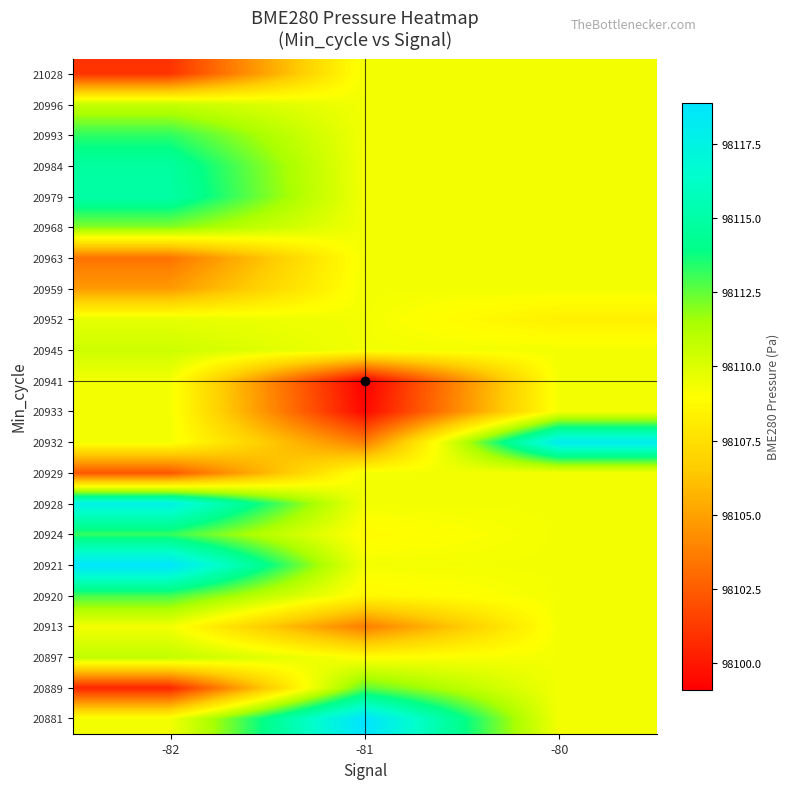

At which category does the chart reach its minimum across all series?

-81